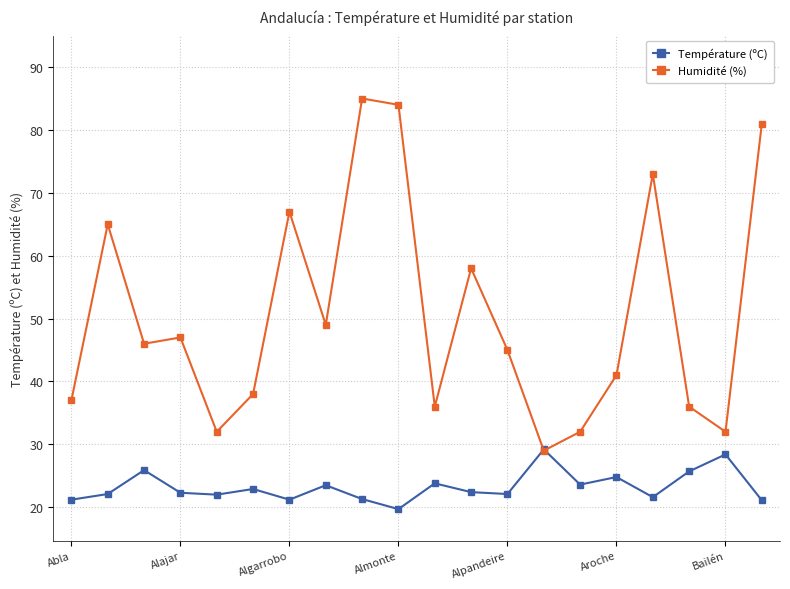

What is the value of the Température (ºC) point at the 13th from the left?

22.1